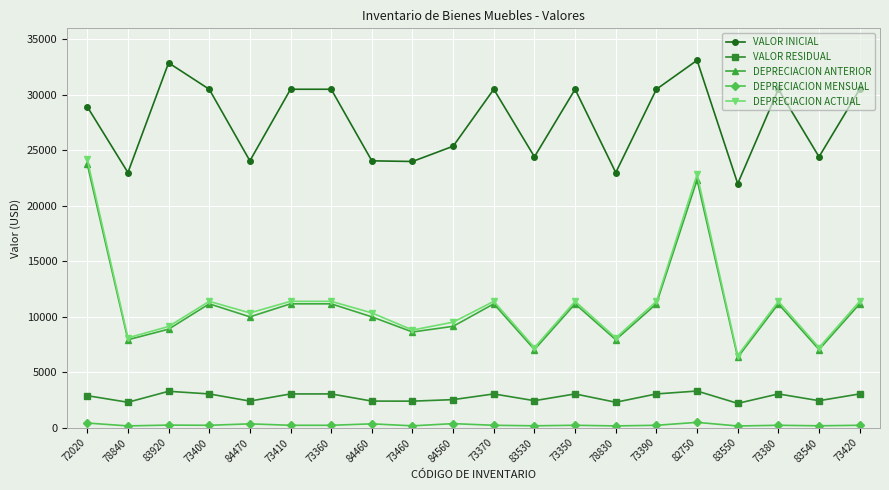

At which label is VALOR INICIAL closest to 27558?

72020